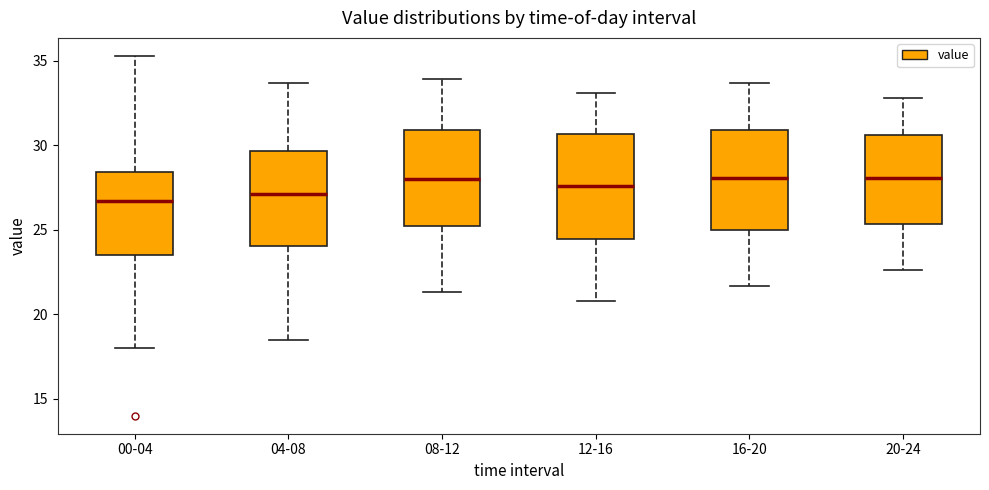

Reading left to right, transcribe this box plot: for each box, give where its median line is, the range the box spans, and where its two whiskers end, as read against the y-axis. The values are not printed on the chart, so give them approximately, as read against the axis.

00-04: median 26.5, box 23.5 to 28.5, whiskers 18.0 to 35.5
04-08: median 27.0, box 24.0 to 29.5, whiskers 18.5 to 33.5
08-12: median 28.0, box 25.0 to 31.0, whiskers 21.5 to 34.0
12-16: median 27.5, box 24.5 to 30.5, whiskers 21.0 to 33.0
16-20: median 28.0, box 25.0 to 31.0, whiskers 21.5 to 33.5
20-24: median 28.0, box 25.5 to 30.5, whiskers 22.5 to 33.0